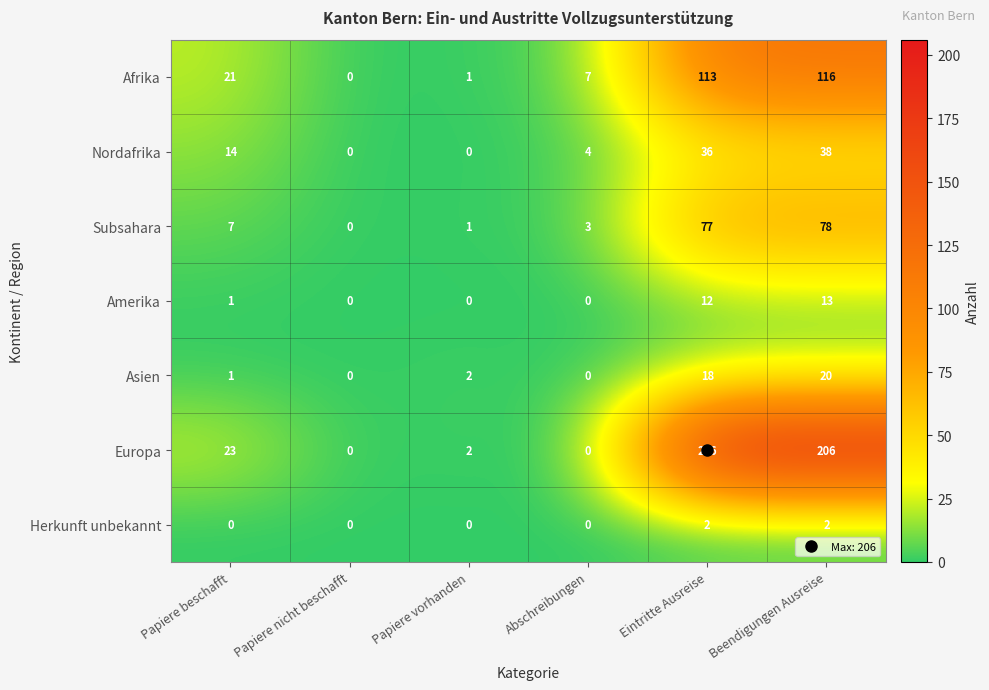

What is the total value across all series at Eintritte Ausreise?

464